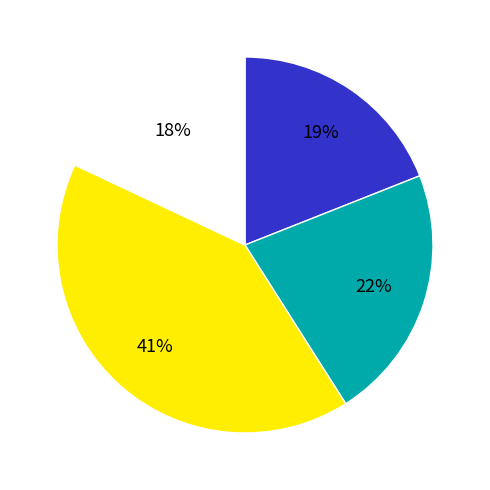

Is there a majority slice in this chart?

No